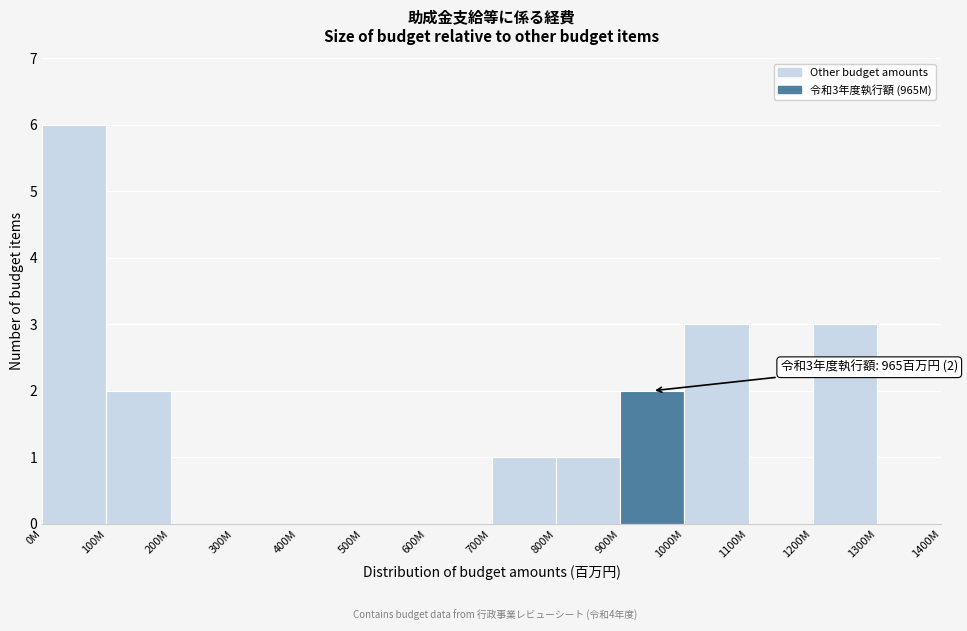

Reading left to right, list all the values displayed in this chart.

0M=6	100M=2	200M=0	300M=0	400M=0	500M=0	600M=0	700M=1	800M=1	900M=2	1000M=3	1100M=0	1200M=3	1300M=0